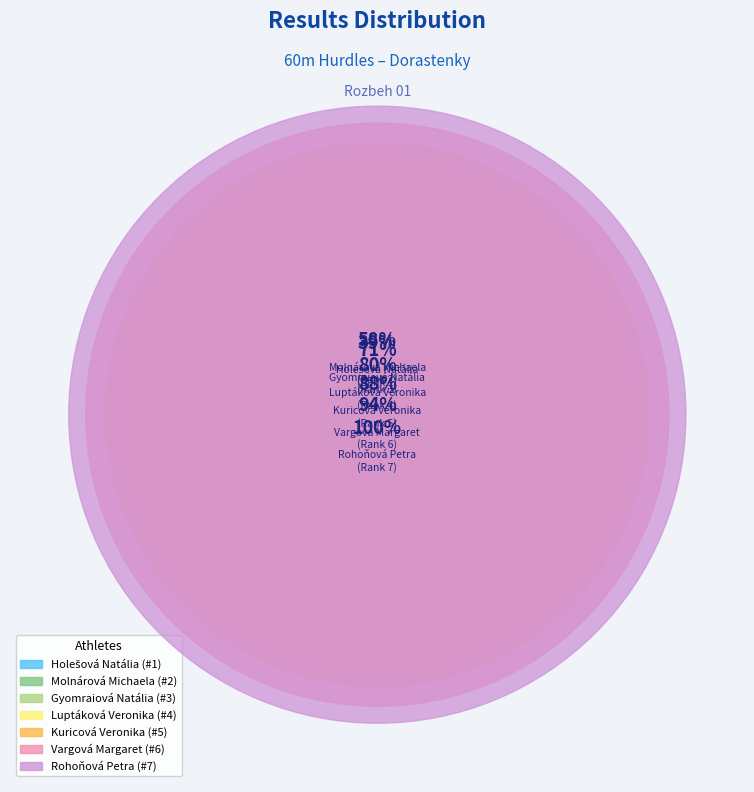

Is it true that Kuricová Veronika is 6% of the pie?

False